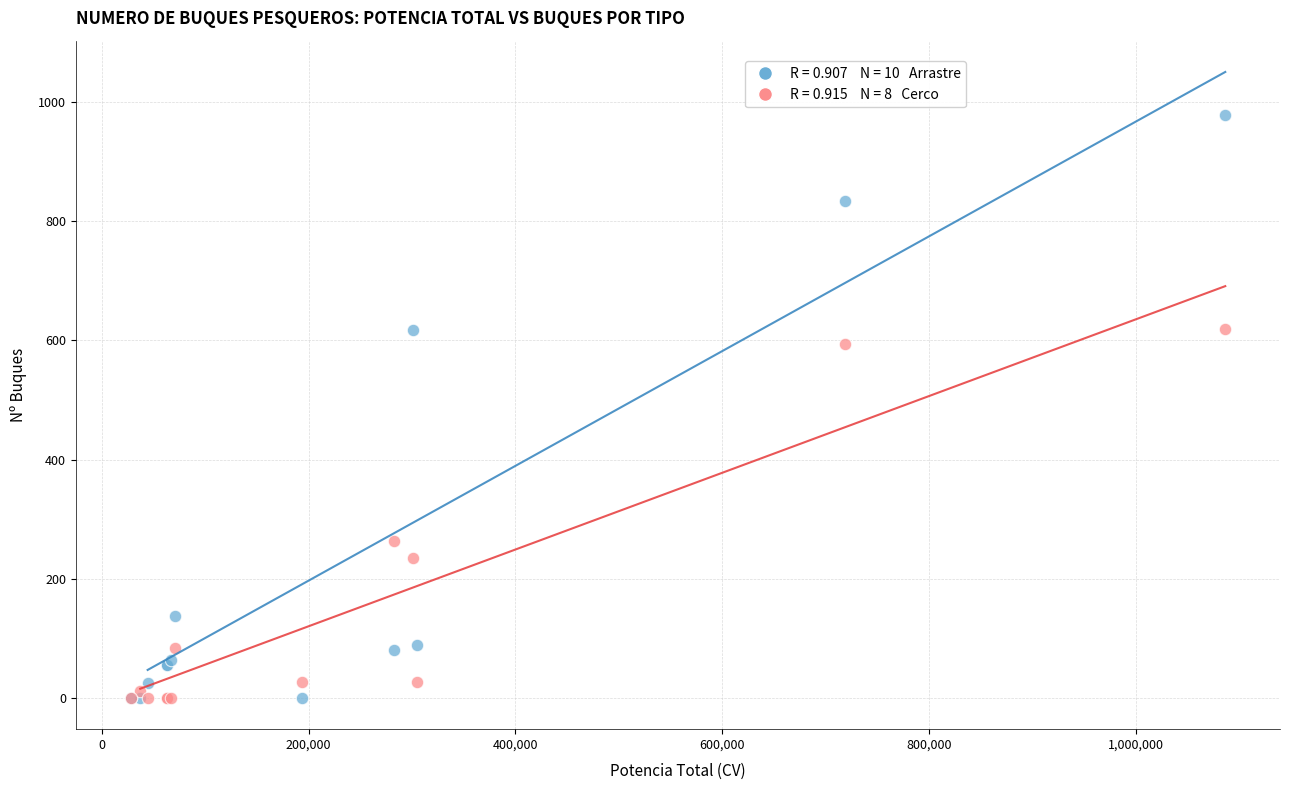

Across all series, what Y value is closest to 489?

594